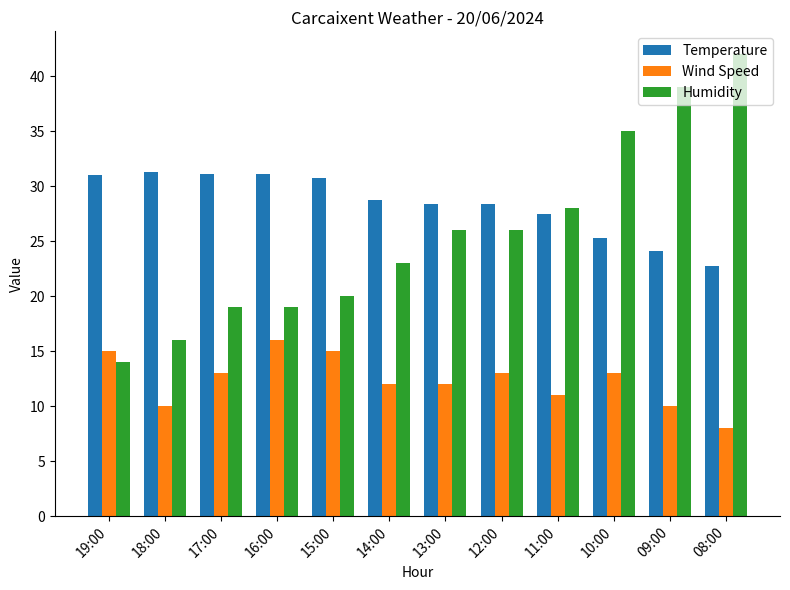

How many bars are there in each group?

3